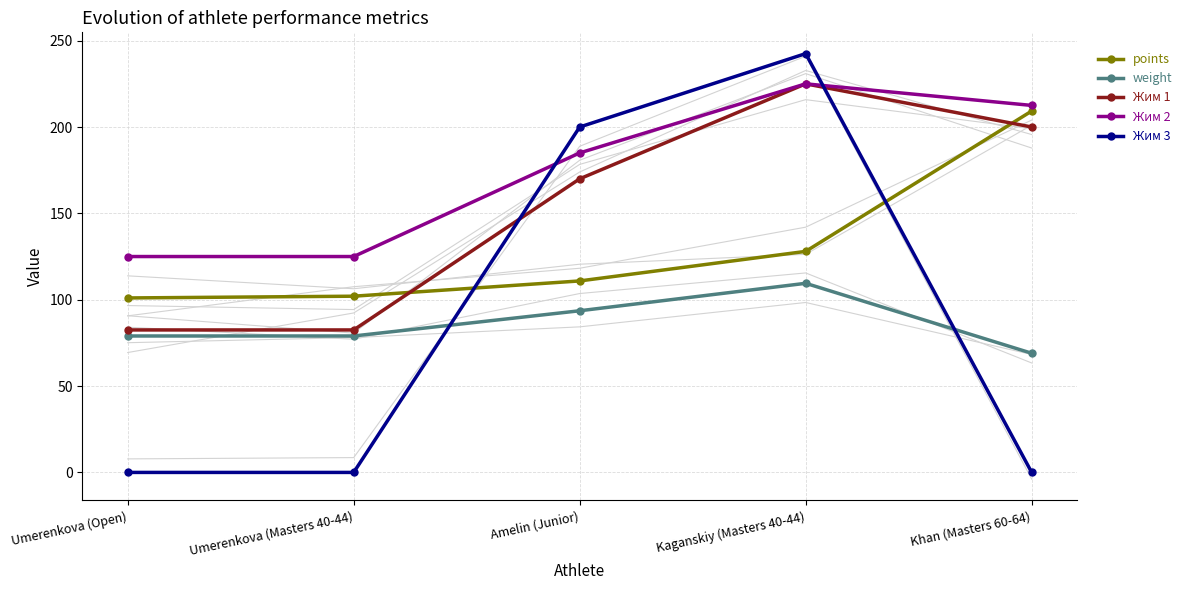

At which label does Жим 2 reach its minimum?

Umerenkova (Open)